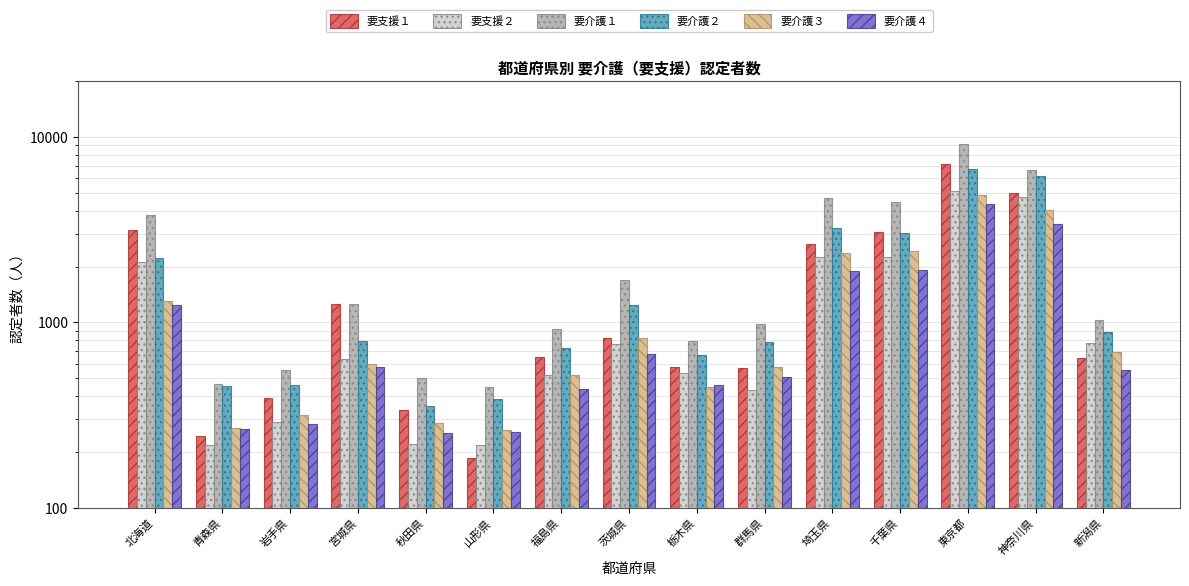

What position from the right is 岩手県?

13